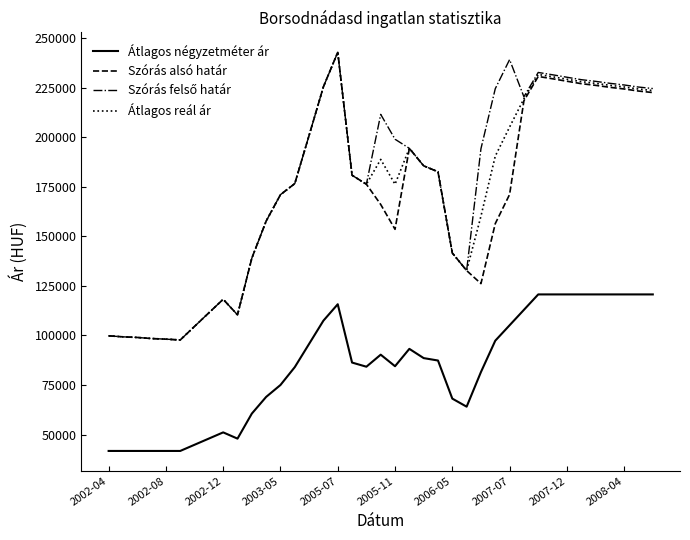

At how many categories does at least one series exceed 209131?

15